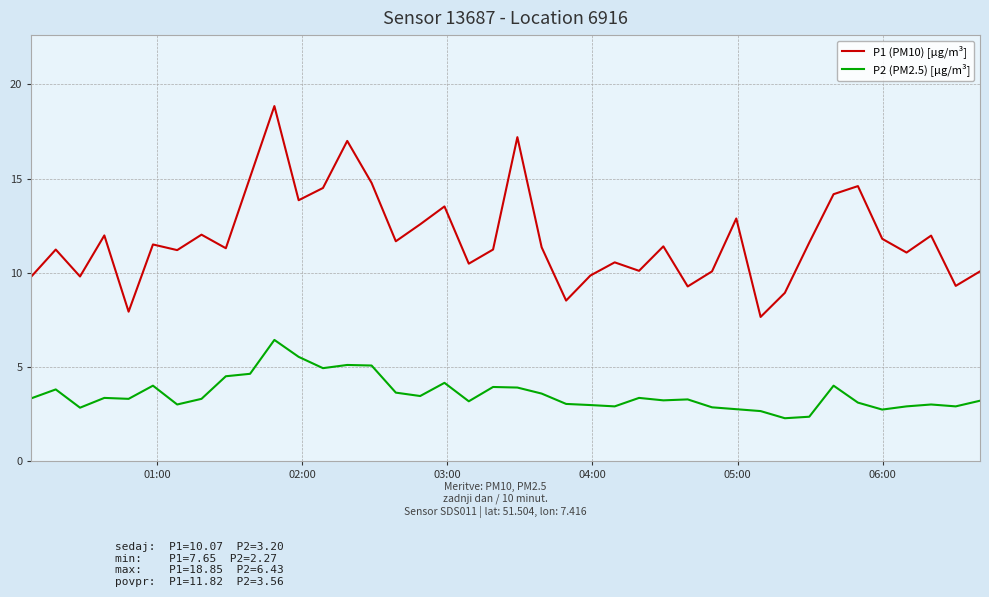

What is the difference between the maximum and minimum values in the P2 (PM2.5) [µg/m³] series?

4.2